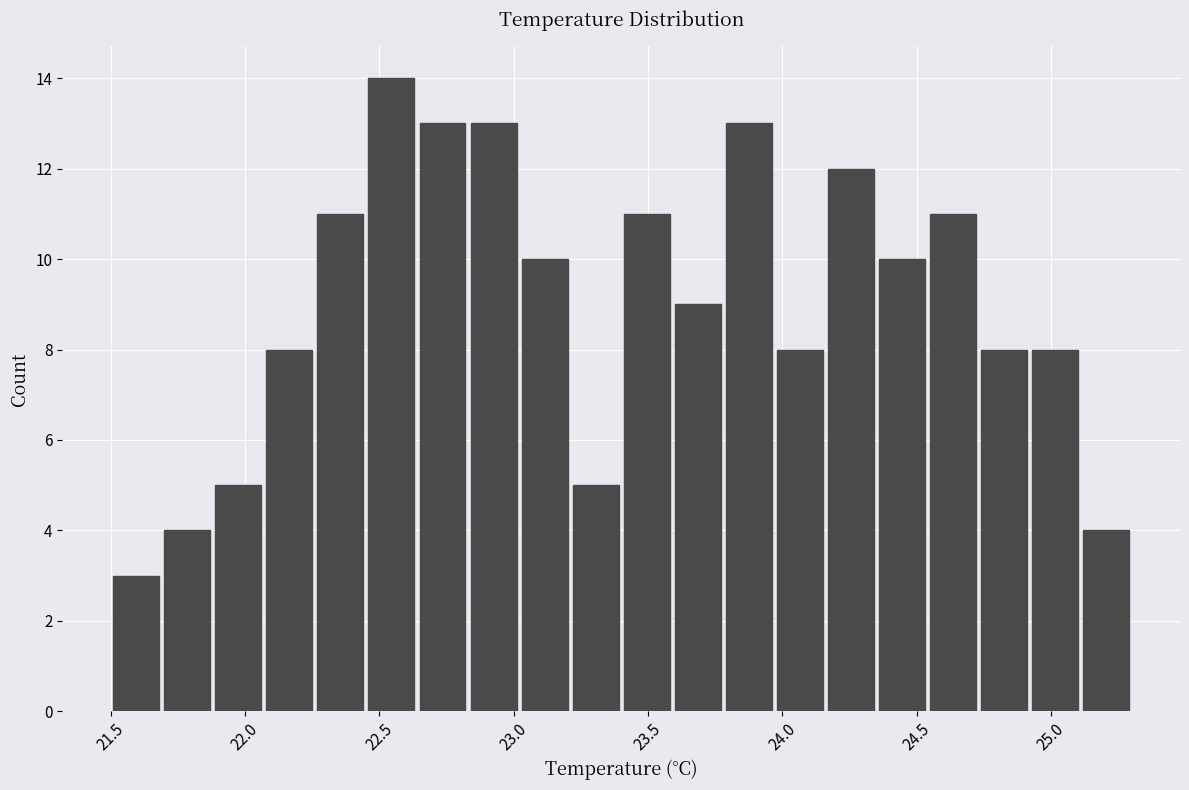

Read against the x-axis, roughly where is the centre of the tallest bar?

22.55